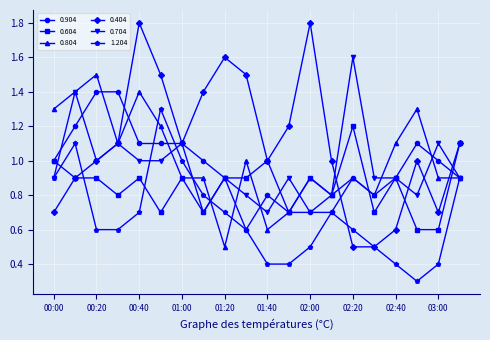

Which series has the largest total across all categories?

0.404